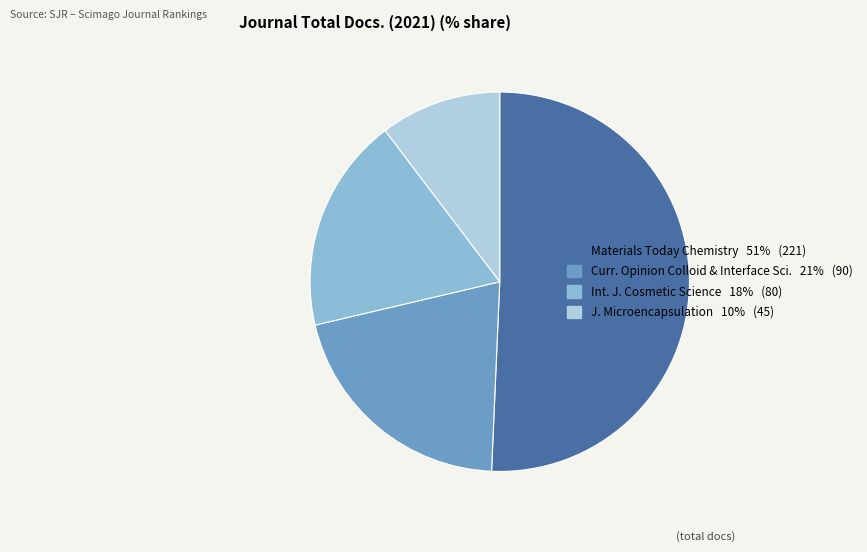

Does any single category account for the majority?

Yes